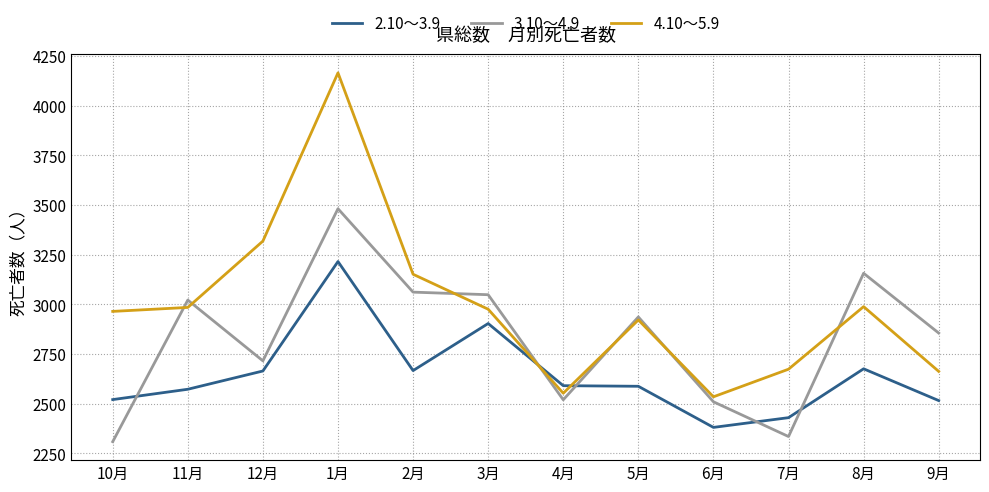

Which series has the widest spread of values?

4.10～5.9